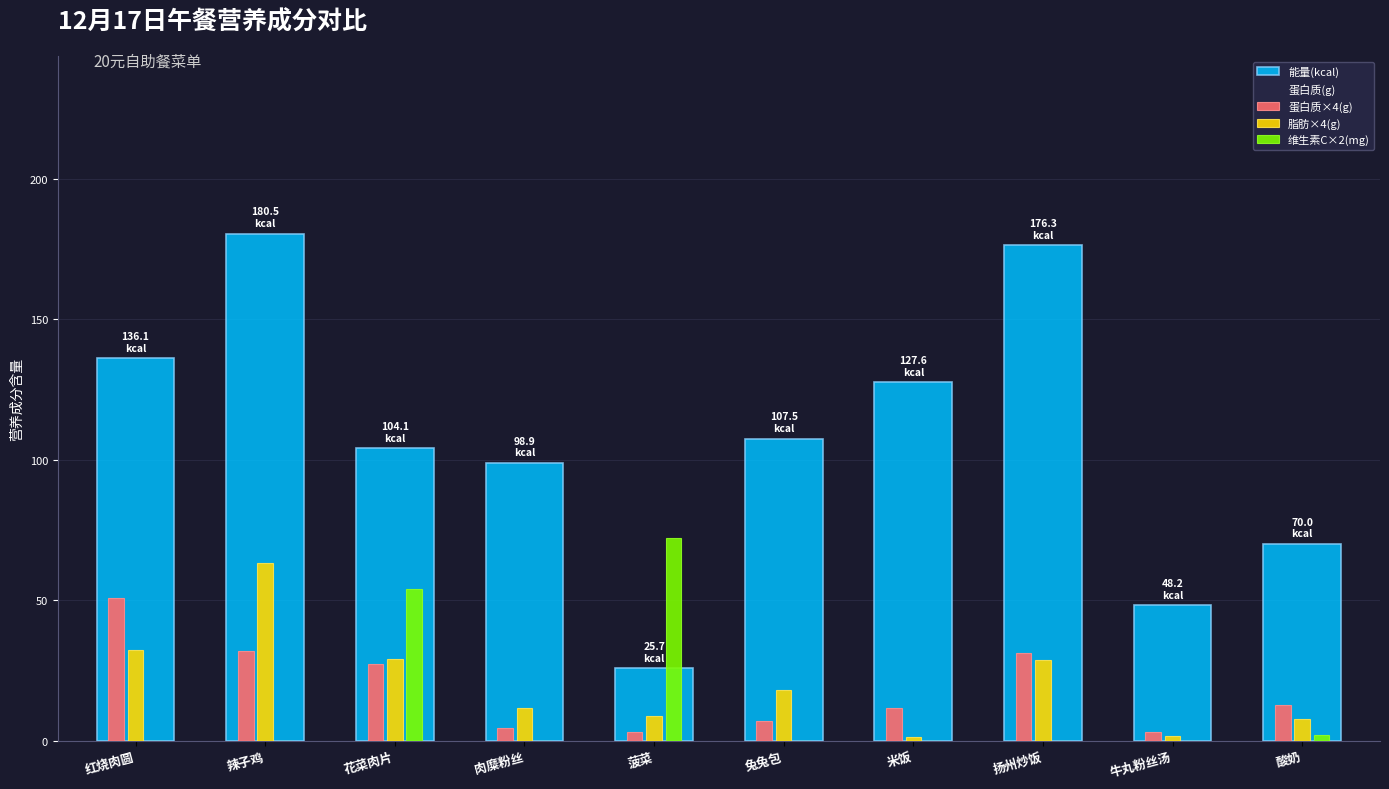

What is the minimum value for 蛋白质×4(g)?

3.2